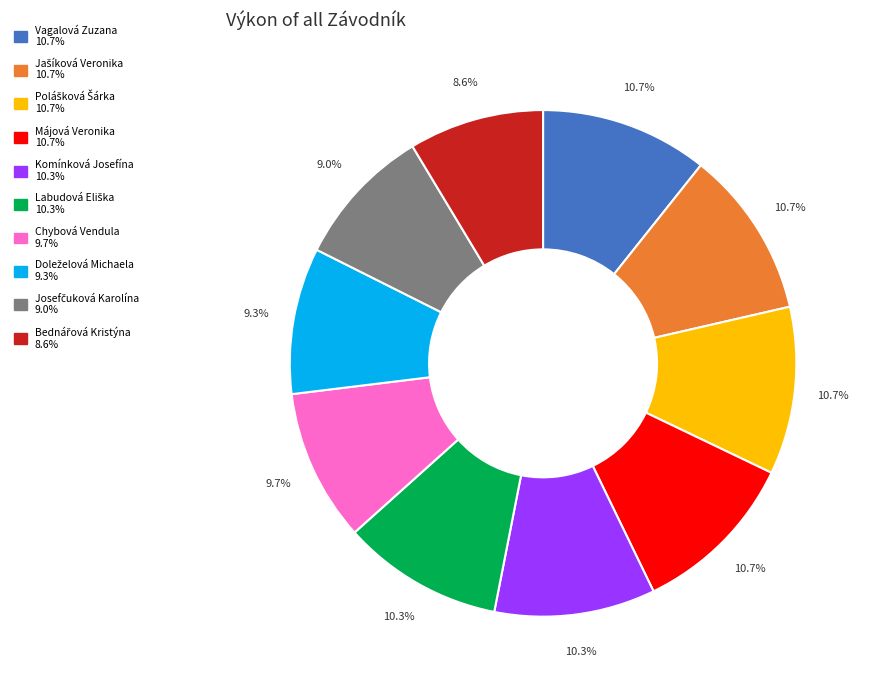

Do Chybová Vendula and Májová Veronika together represent more than half of the pie?

No